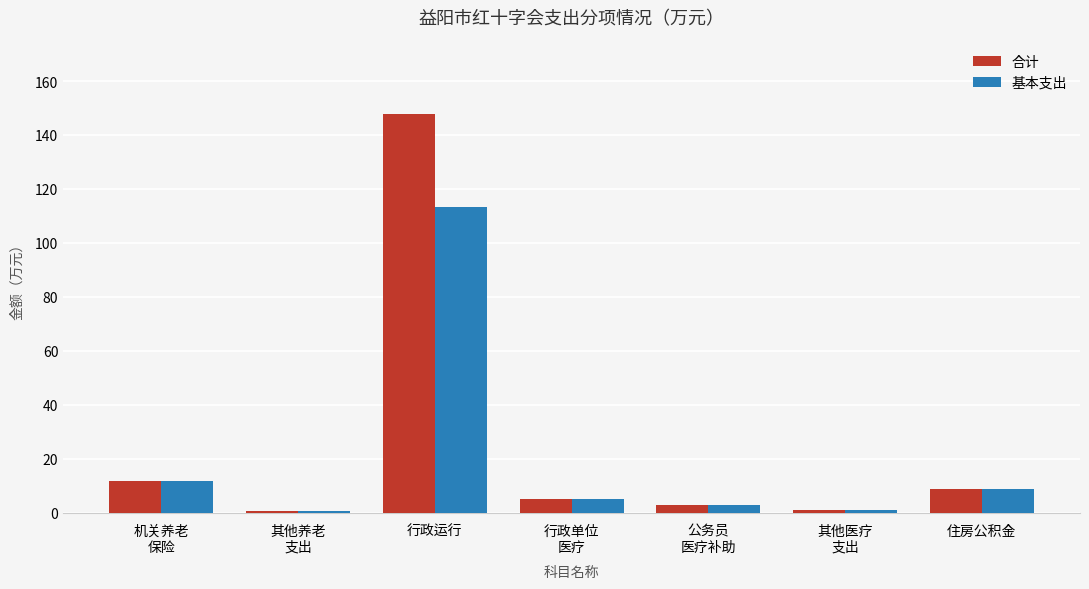

Which category has the highest value in the 合计 series?

行政运行